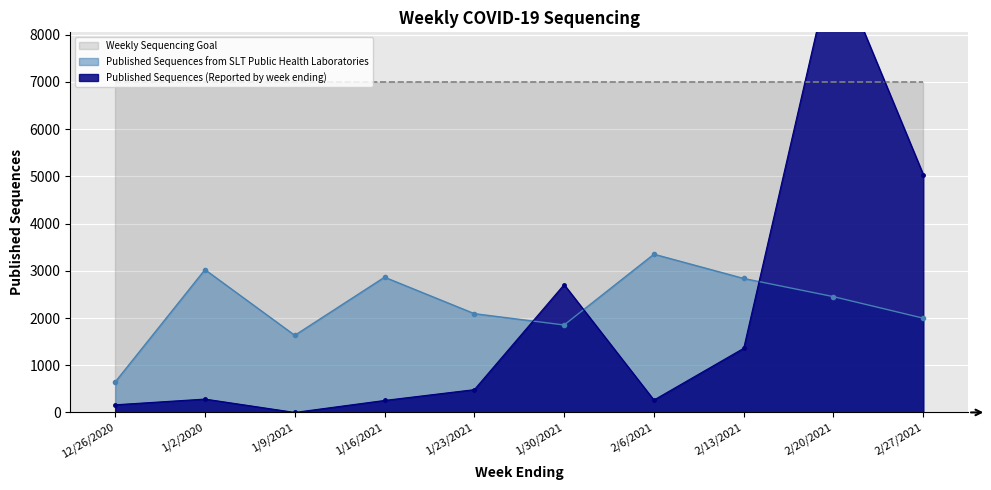

Reading left to right, what are all the values shown in this chart?

Published Sequences (Reported by week ending): 12/26/2020=162	1/2/2020=283	1/9/2021=0	1/16/2021=254	1/23/2021=483	1/30/2021=2708	2/6/2021=263	2/13/2021=1359	2/20/2021=9628	2/27/2021=5038
Published Sequences from SLT Public Health Laboratories: 12/26/2020=644	1/2/2020=3024	1/9/2021=1633	1/16/2021=2864	1/23/2021=2092	1/30/2021=1852	2/6/2021=3351	2/13/2021=2837	2/20/2021=2452	2/27/2021=1996